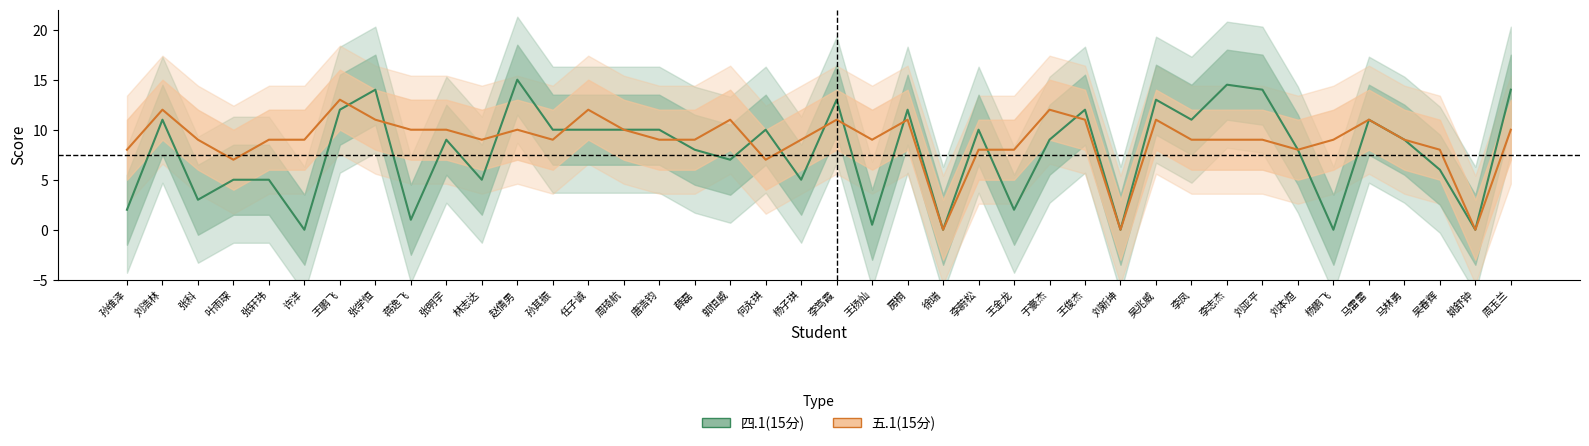

At which category does 五.1(15分) reach its first local peak?

刘浩林